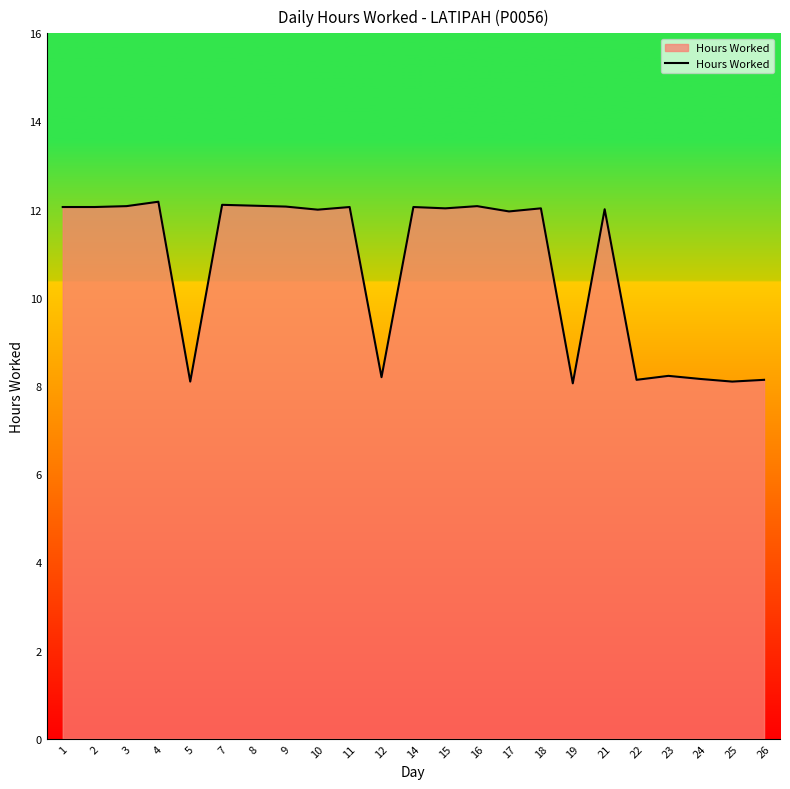

Which has a higher value, 5 or 23?

23